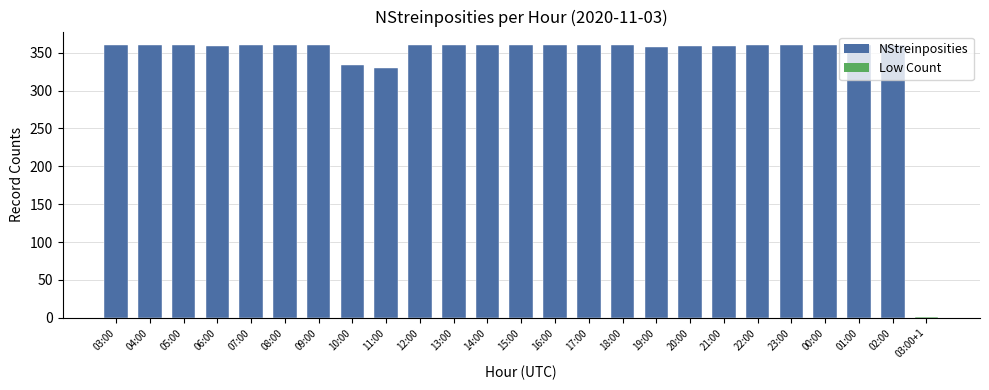

What is the sum of the values at 11:00 and 06:00?

689